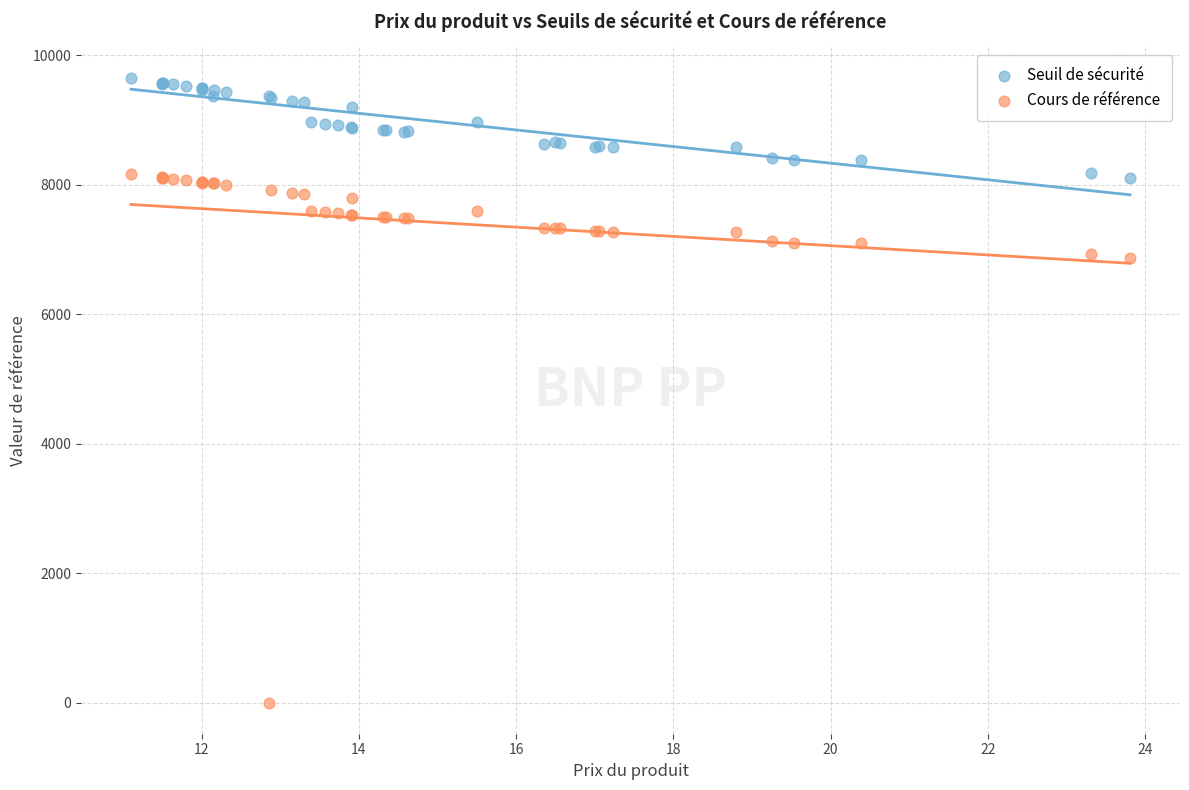

What are all the series names shown in the legend?

Seuil de sécurité, Cours de référence